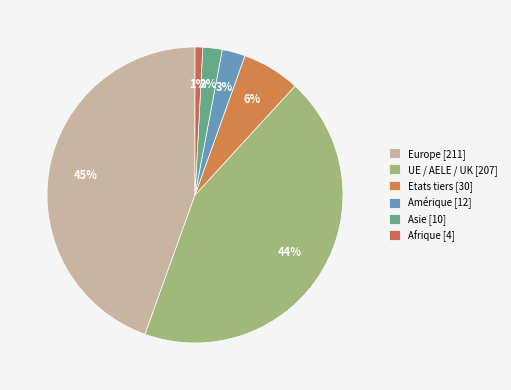

What is the change in value from Europe to Etats tiers?

-181